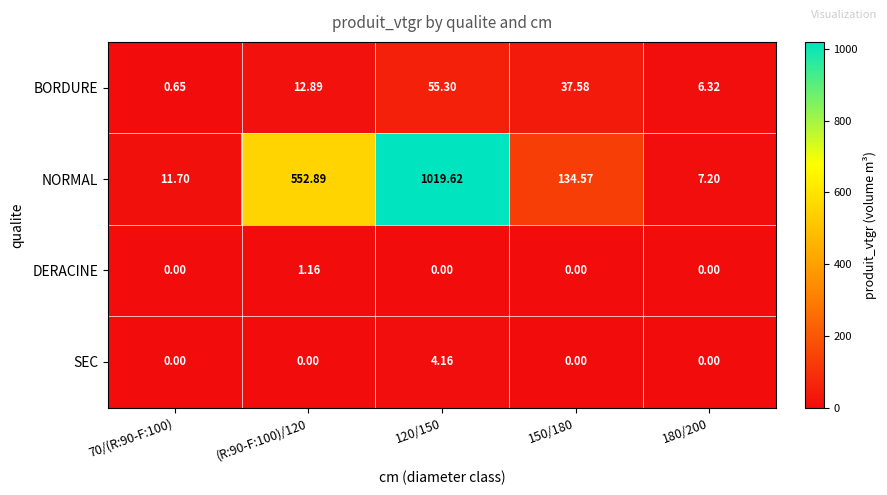

Which series changed the most between 70/(R:90-F:100) and 120/150?

NORMAL